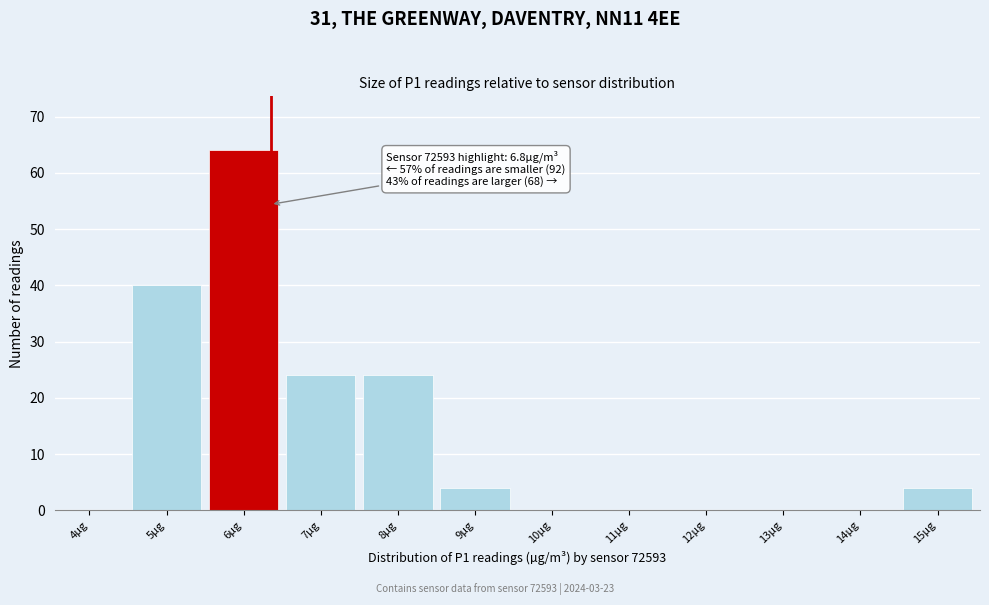

Reading left to right, what are all the values shown in this chart?

4µg=0	5µg=40	6µg=64	7µg=24	8µg=24	9µg=4	10µg=0	11µg=0	12µg=0	13µg=0	14µg=0	15µg=4